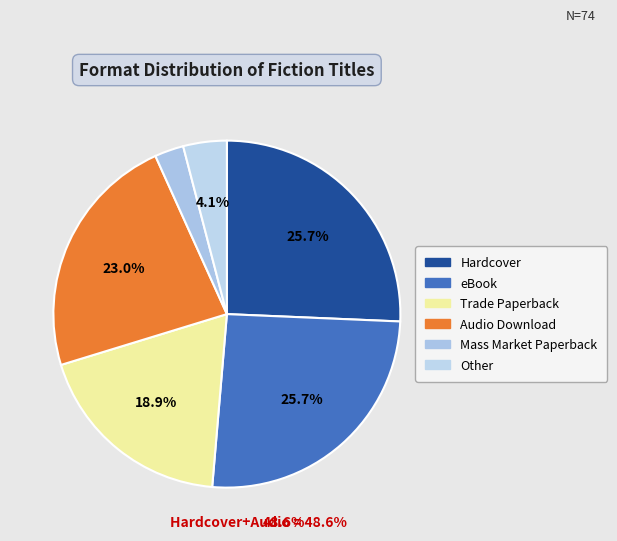

Is there a majority slice in this chart?

No